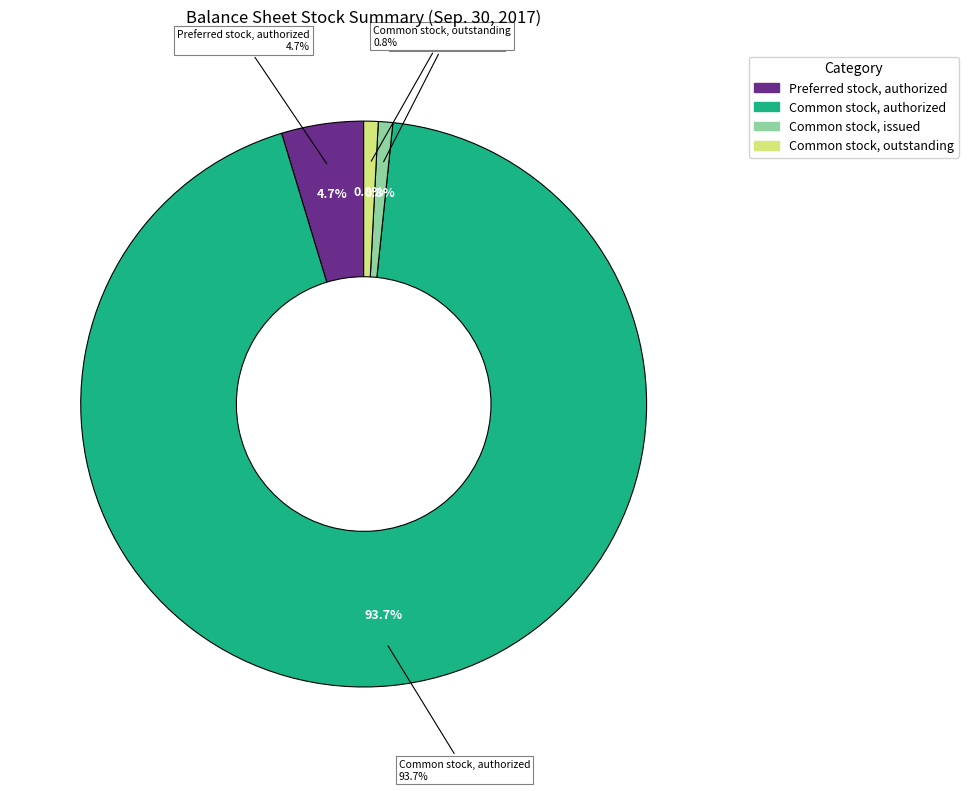

What percentage is the Preferred stock, authorized slice, to the nearest percent?

5%